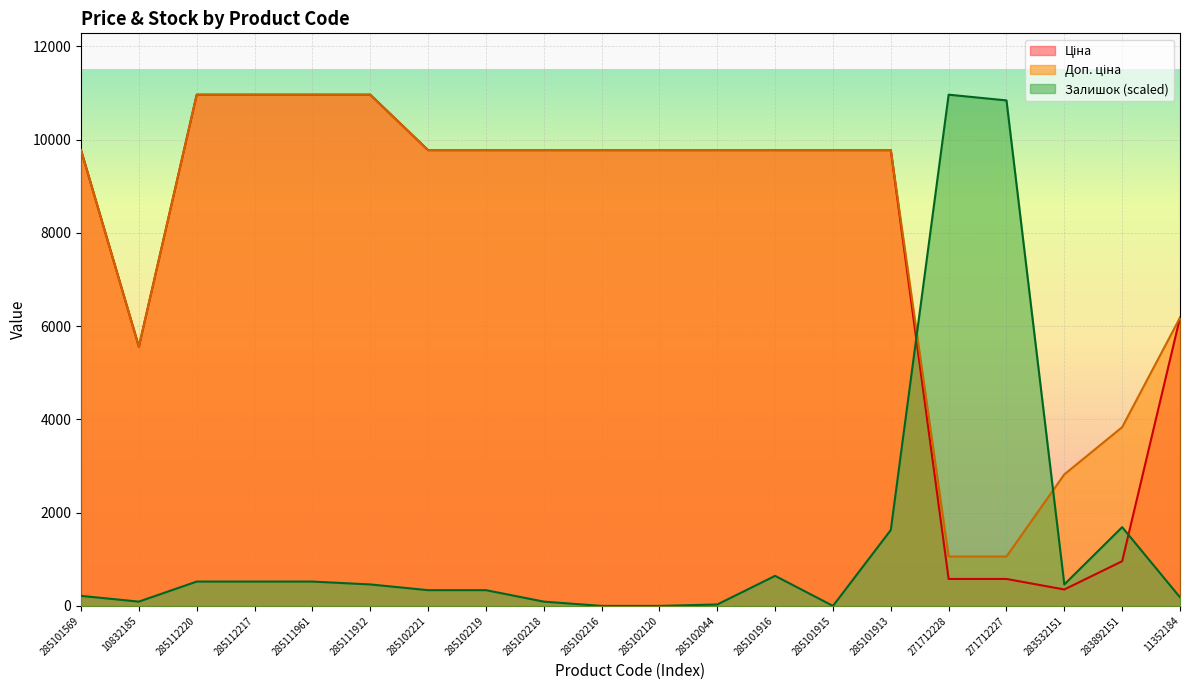

Between which two adjacent categories do Доп. ціна and Залишок first intersect?

285101913 and 271712228